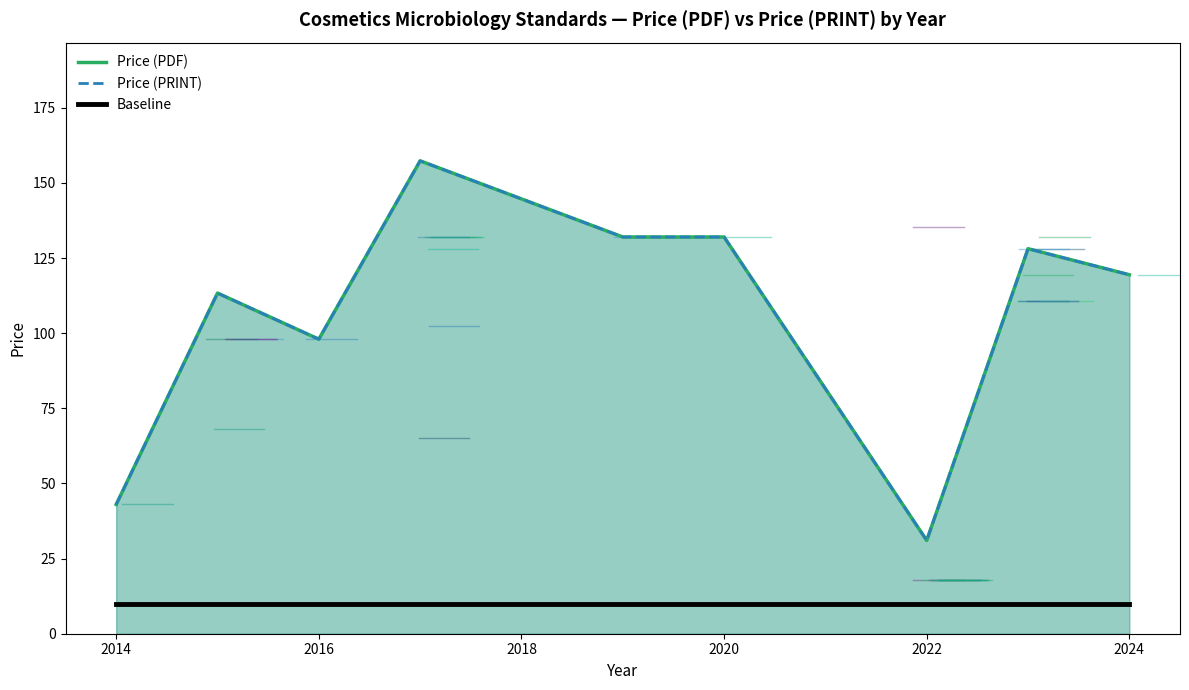

Does the chart have visible grid lines?

No